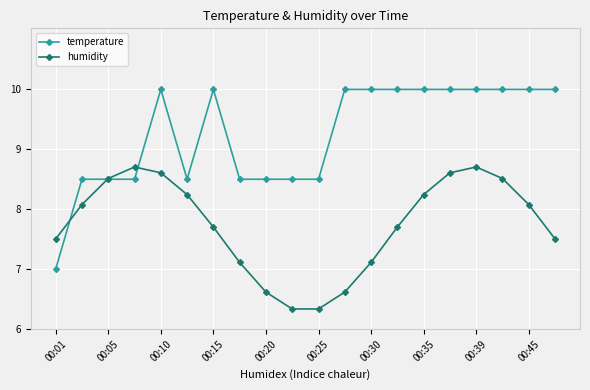

What is the value of the humidity point at the 7th from the left?

7.7